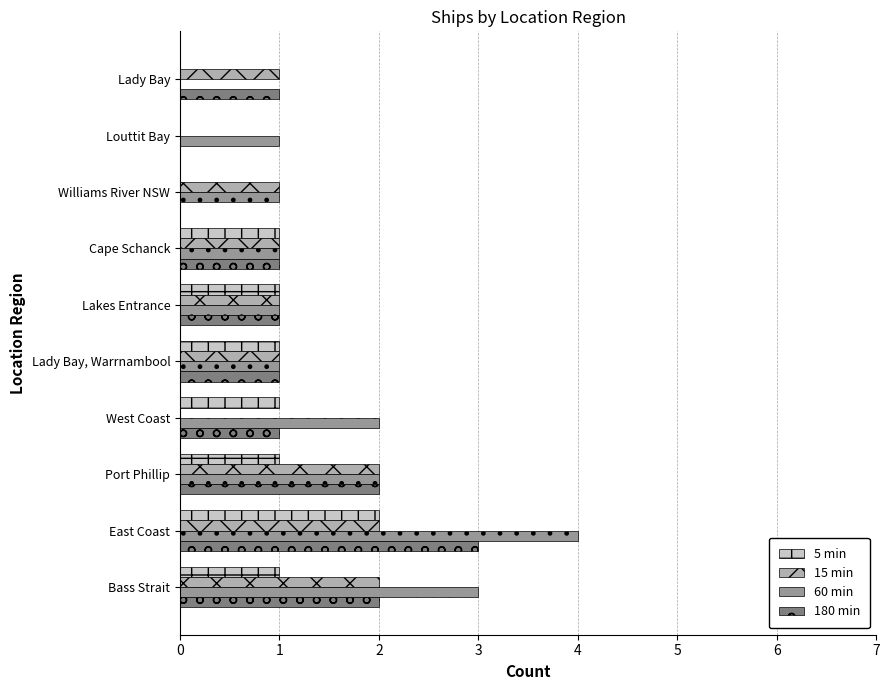

How many distinct data groups are displayed?

4